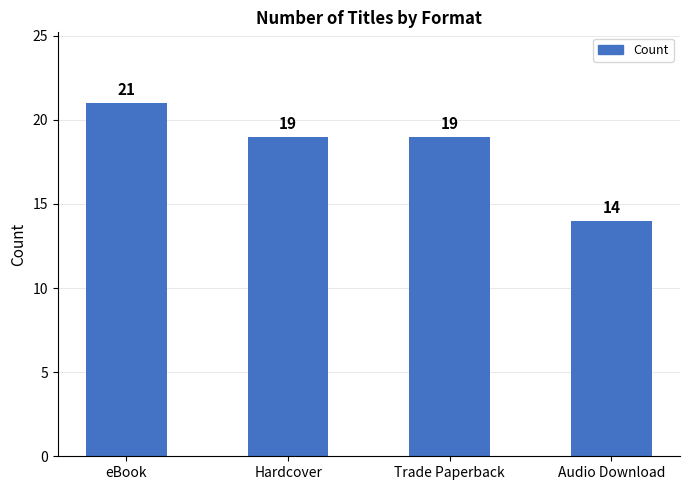

Count the number of categories in the chart.

4